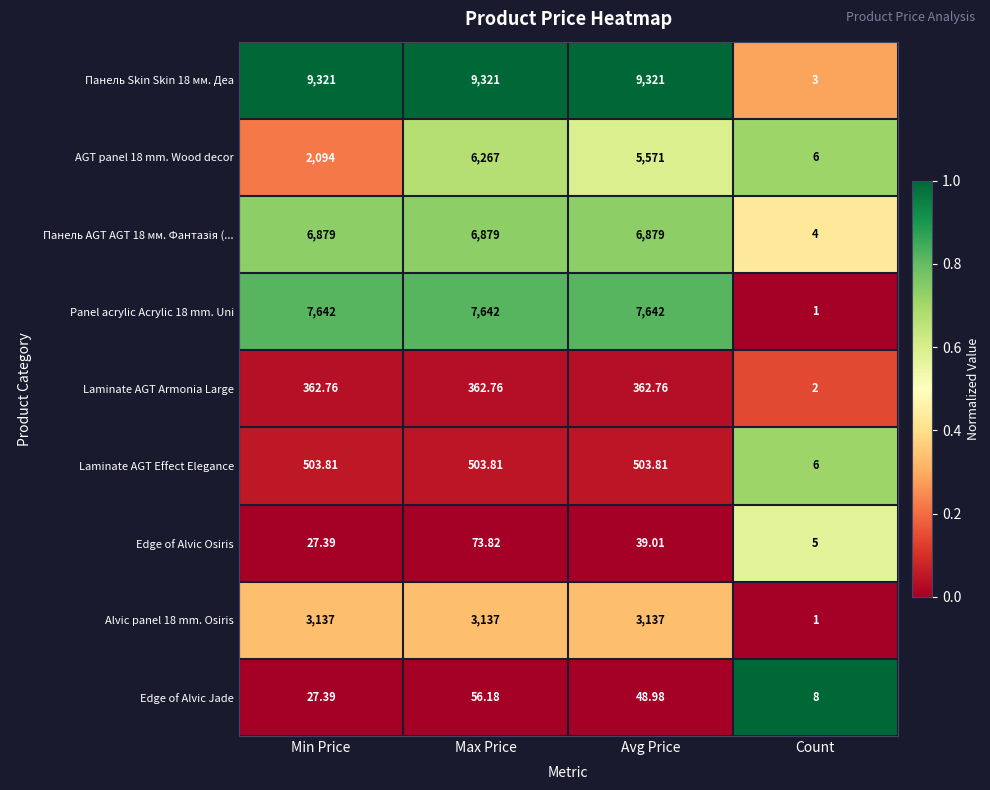

At which category is the sum across all series the highest?

Max Price